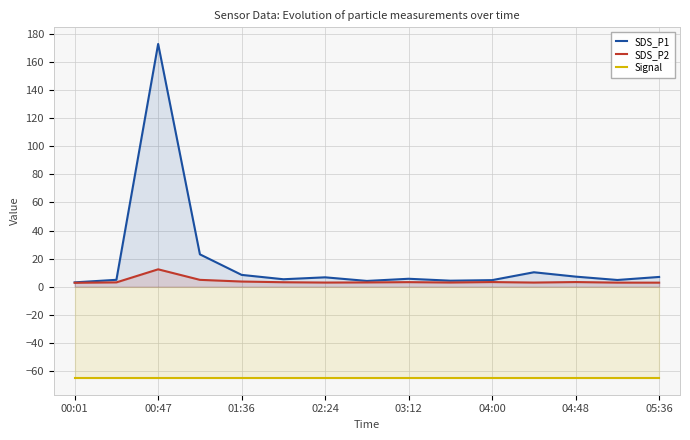

True or false: SDS_P2 has more than 2 points higher than both neighbors.

True